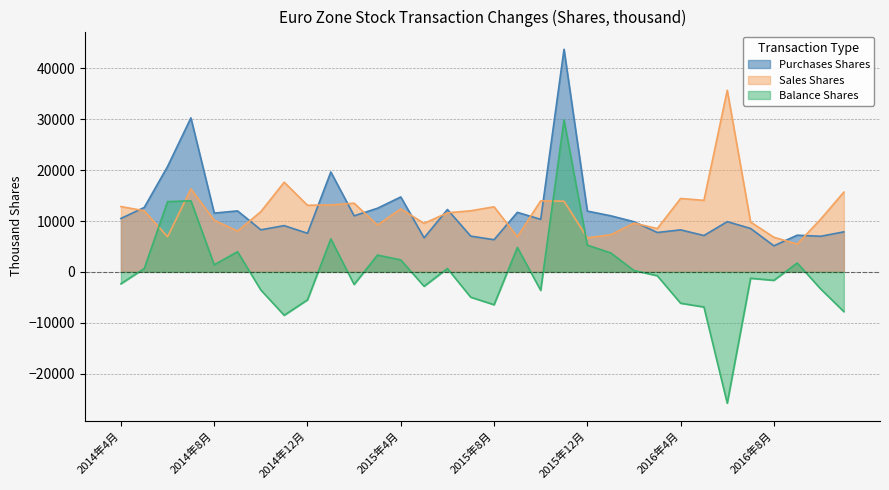

At 2014年6月, list the series in order from largest to smallest.

Purchases Shares, Balance Shares, Sales Shares